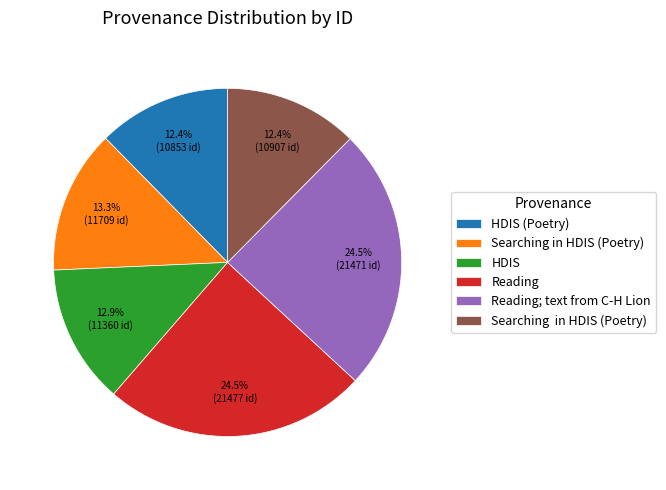

Is there a majority slice in this chart?

No